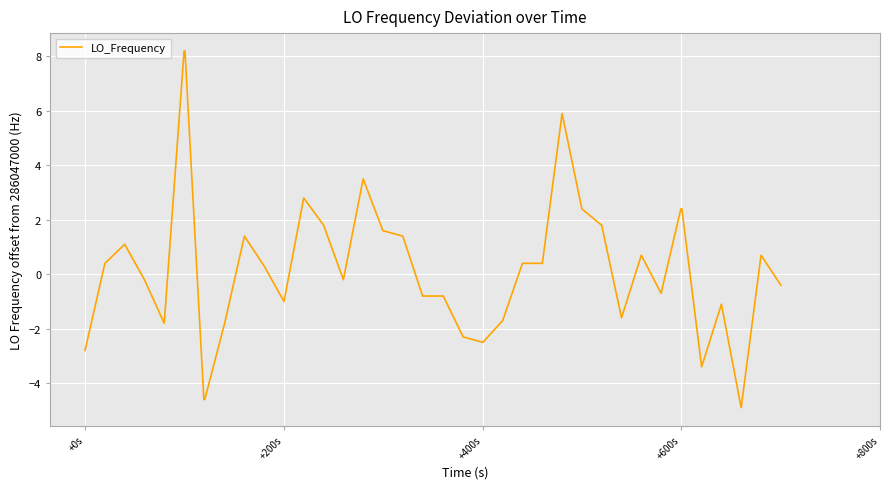

What is the smallest value displayed?

-4.9